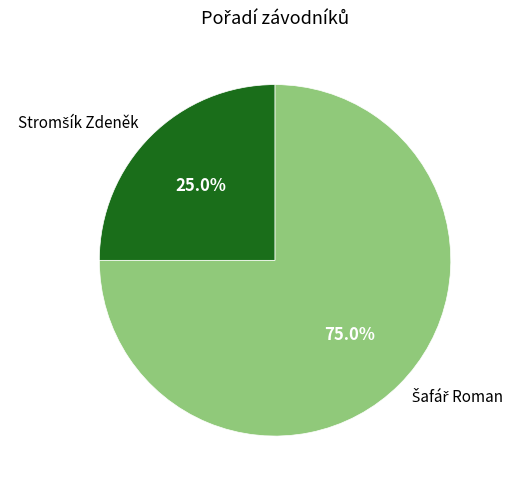

Is there any slice that represents more than half of the pie?

Yes